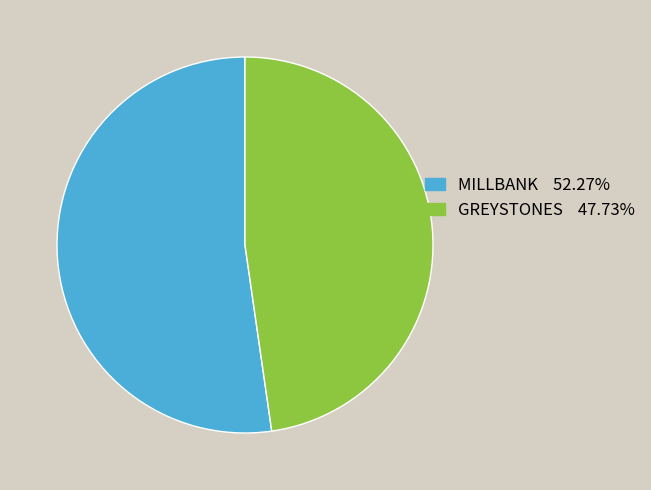

Between GREYSTONES and MILLBANK, which is larger?

MILLBANK